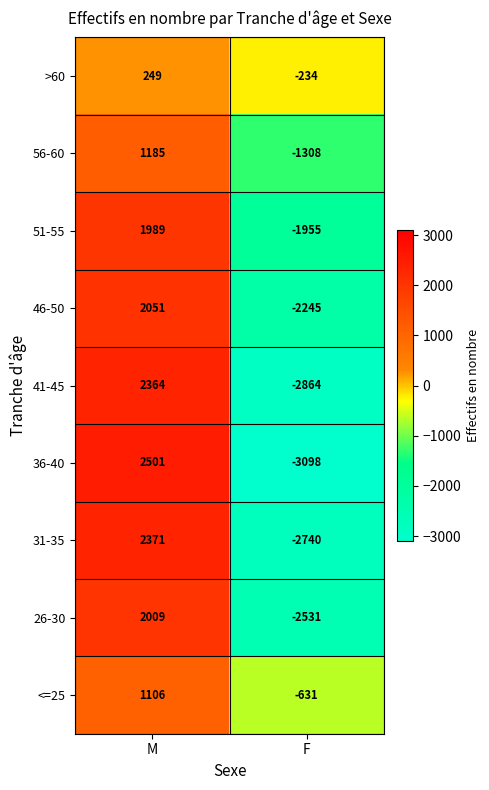

Reading left to right, what are all the values shown in this chart?

>60: 249	-234
56-60: 1185	-1308
51-55: 1989	-1955
46-50: 2051	-2245
41-45: 2364	-2864
36-40: 2501	-3098
31-35: 2371	-2740
26-30: 2009	-2531
<=25: 1106	-631